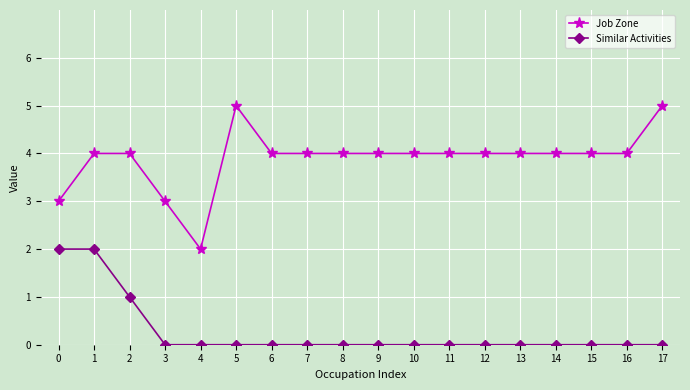

At which category is the sum across all series the highest?

1